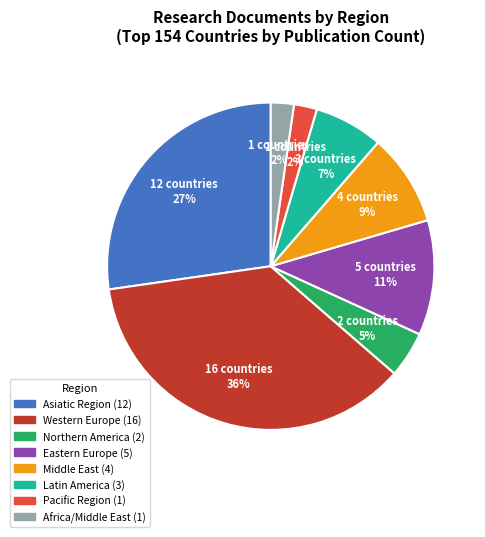

What percentage is the Asiatic Region slice, to the nearest percent?

27%